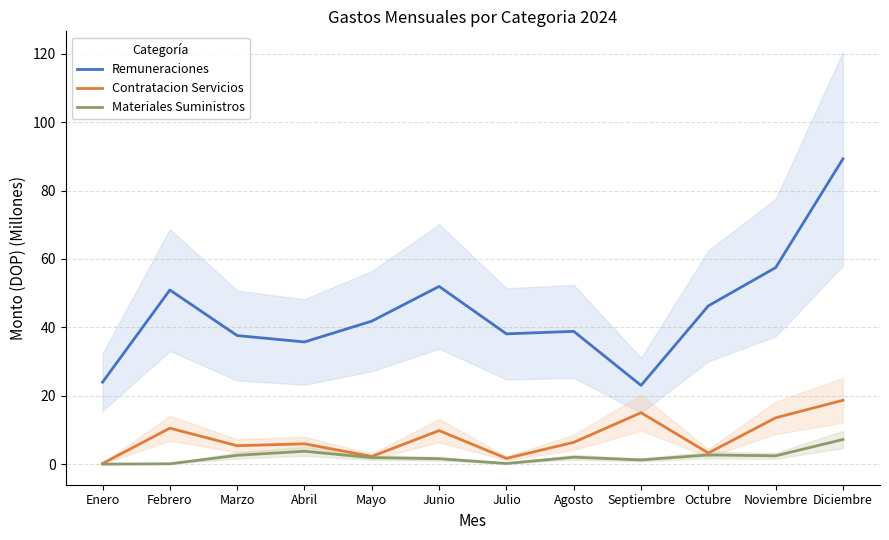

Which series has the largest total across all categories?

Remuneraciones